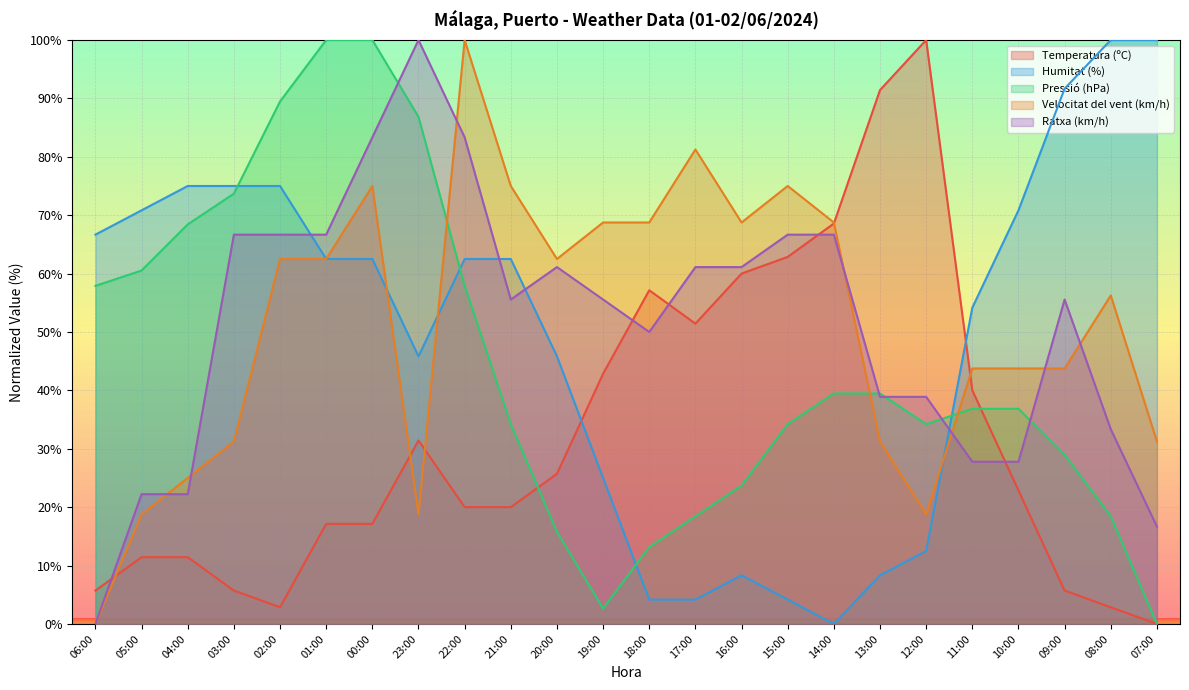

What position from the left is 22:00?

9